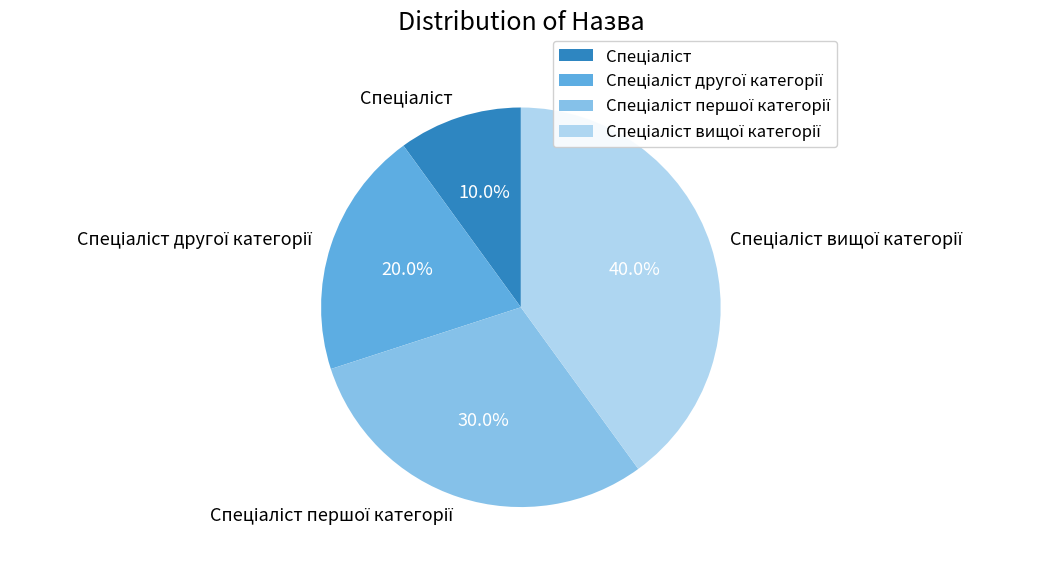

Is there a majority slice in this chart?

No